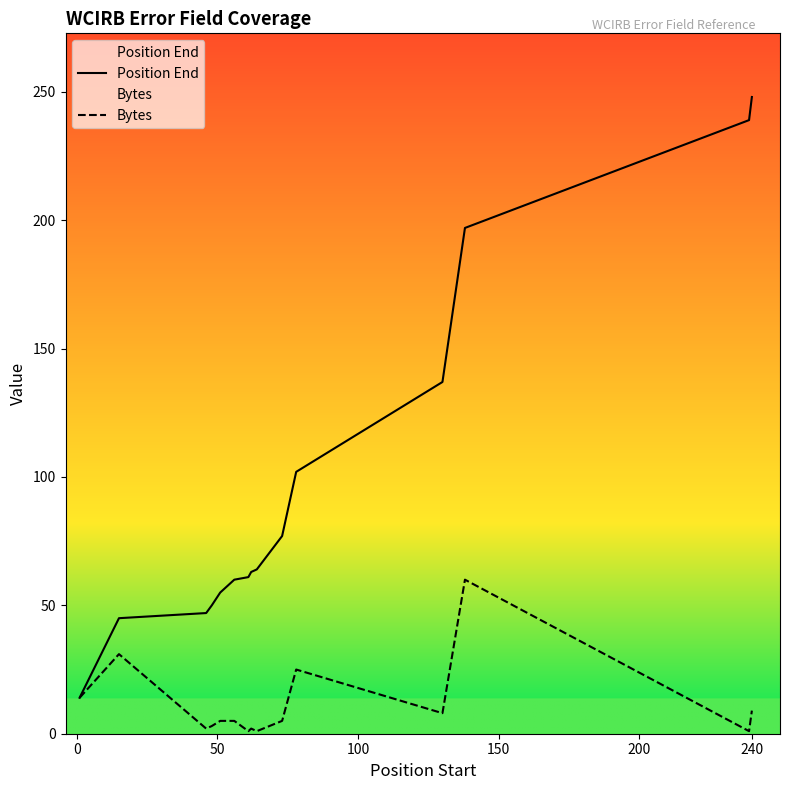

The Bytes series shows 0 at 19. True or false?

False